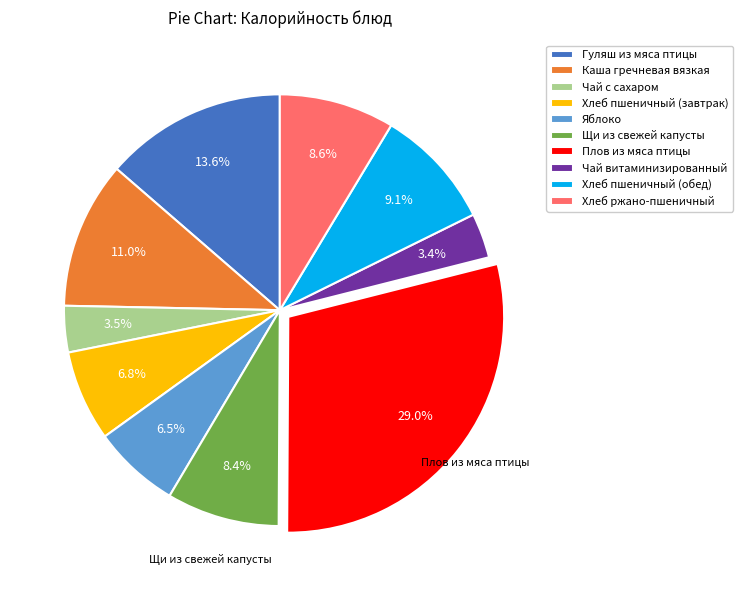

What is the total percentage of Хлеб пшеничный (завтрак) and Чай витаминизированный?

10.2%